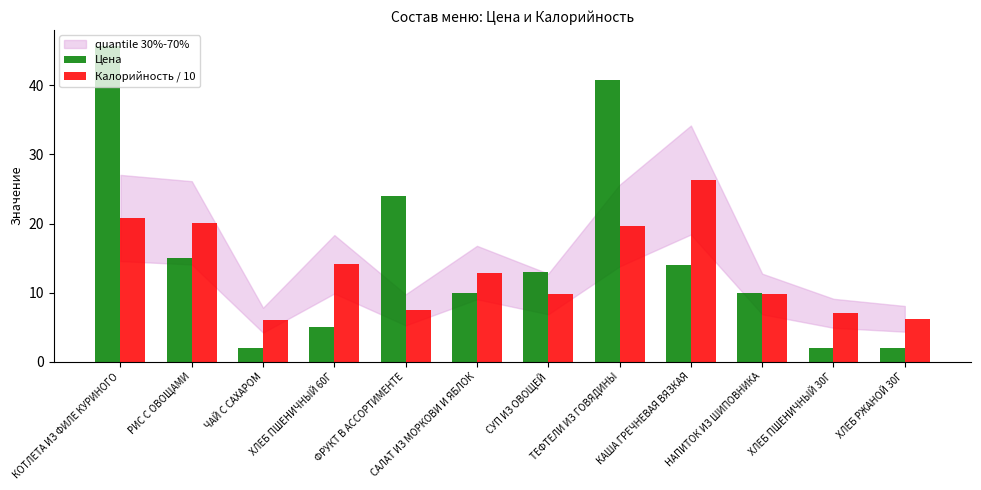

What is the difference between the maximum and second lowest values in the Калорийность / 10 series?

20.1